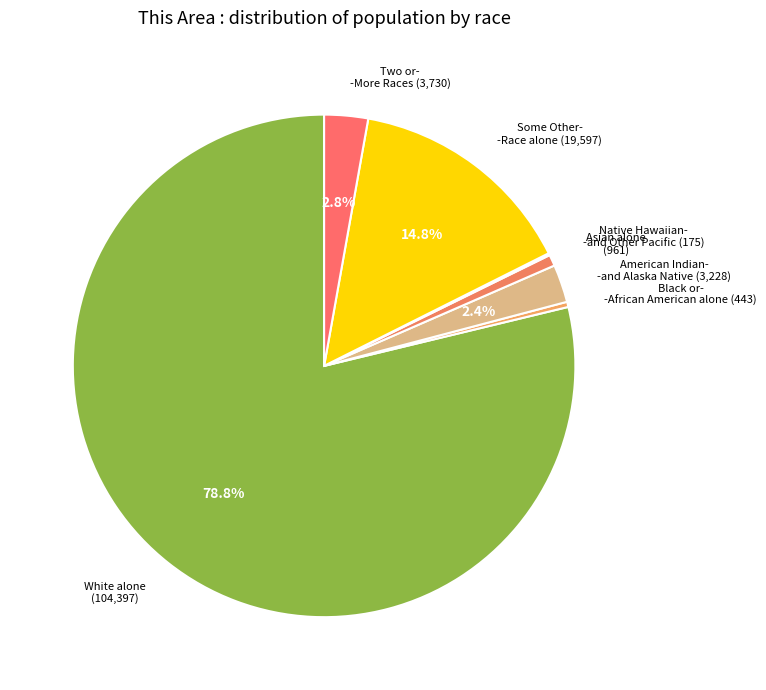

Which slice is the largest?

White alone